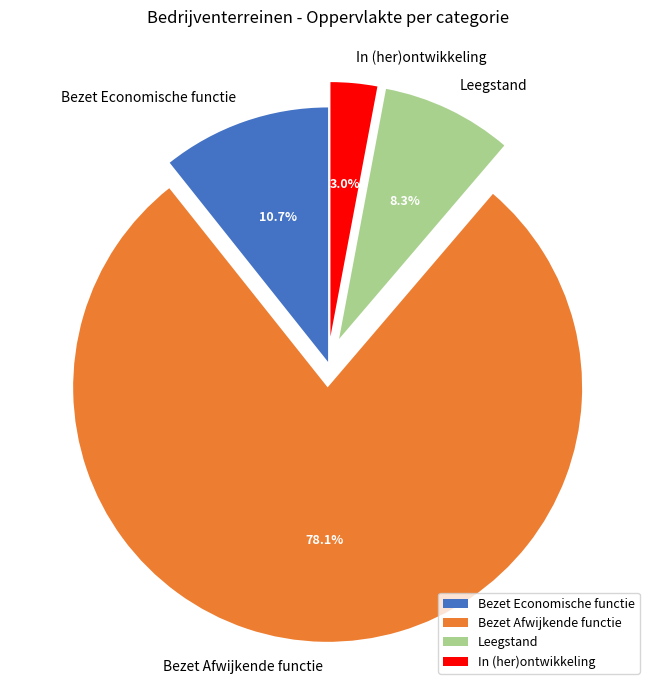

Rank the categories by value from highest to lowest.

Bezet Afwijkende functie, Bezet Economische functie, Leegstand, In (her)ontwikkeling